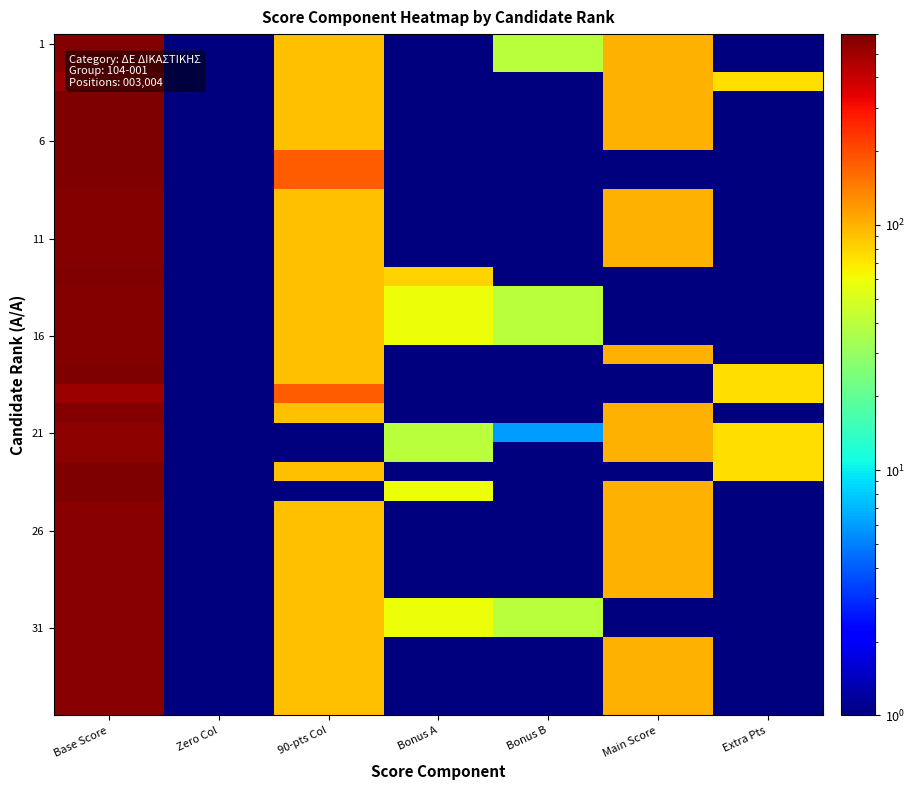

What is the total value across all series at 90-pts Col?

3151.5